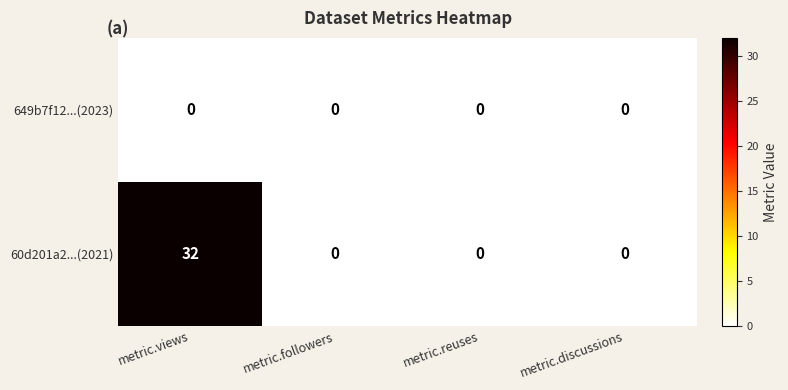

Reading left to right, transcribe all the data shown in this chart.

649b7f12...(2023): metric.views=0	metric.followers=0	metric.reuses=0	metric.discussions=0
60d201a2...(2021): metric.views=32	metric.followers=0	metric.reuses=0	metric.discussions=0